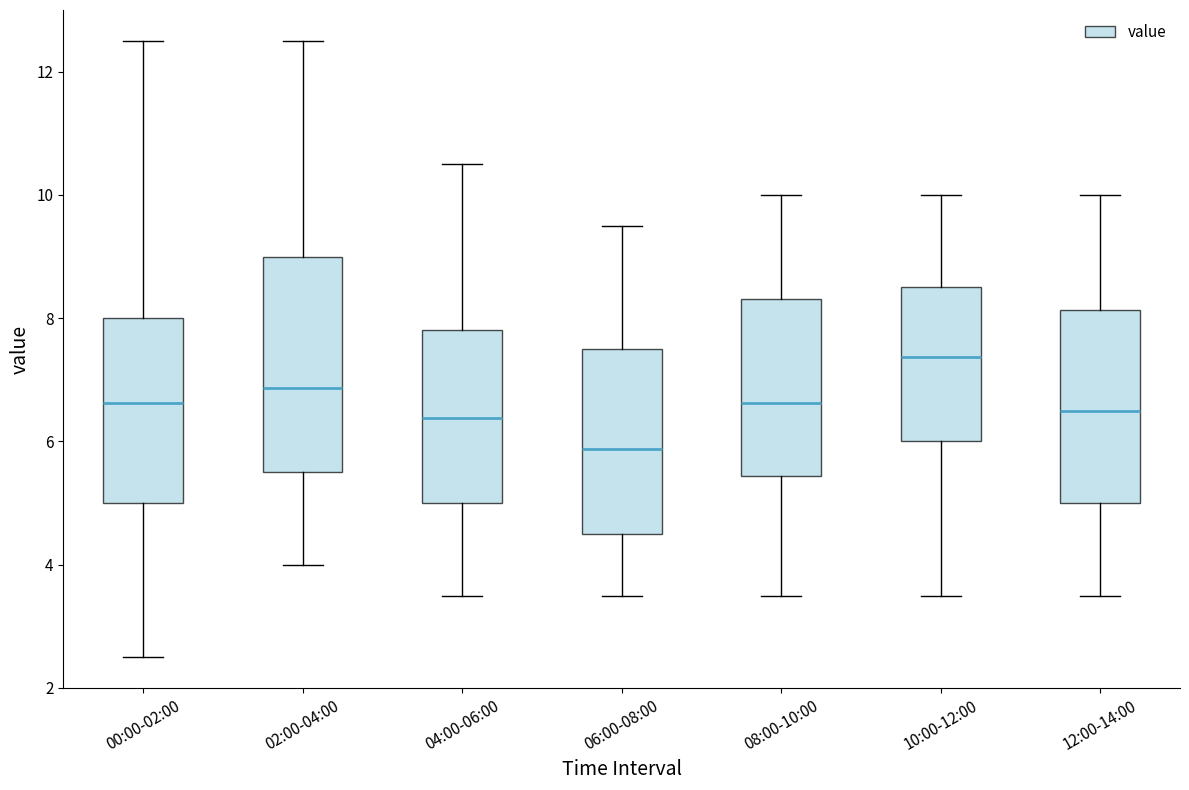

Reading left to right, transcribe this box plot: for each box, give where its median line is, the range the box spans, and where its two whiskers end, as read against the y-axis. The values are not printed on the chart, so give them approximately, as read against the axis.

00:00-02:00: median 6.6, box 5.0 to 8.0, whiskers 2.6 to 12.6
02:00-04:00: median 6.8, box 5.6 to 9.0, whiskers 4.0 to 12.6
04:00-06:00: median 6.4, box 5.0 to 7.8, whiskers 3.6 to 10.6
06:00-08:00: median 5.8, box 4.6 to 7.6, whiskers 3.6 to 9.6
08:00-10:00: median 6.6, box 5.4 to 8.4, whiskers 3.6 to 10.0
10:00-12:00: median 7.4, box 6.0 to 8.6, whiskers 3.6 to 10.0
12:00-14:00: median 6.6, box 5.0 to 8.2, whiskers 3.6 to 10.0